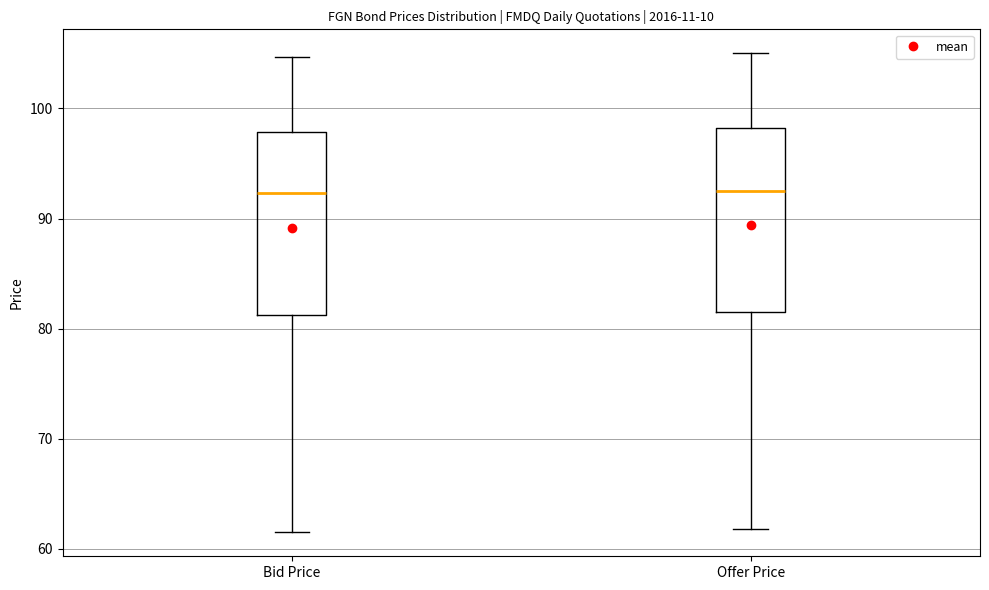

Reading left to right, transcribe this box plot: for each box, give where its median line is, the range the box spans, and where its two whiskers end, as read against the y-axis. The values are not printed on the chart, so give them approximately, as read against the axis.

Bid Price: median 92, box 81 to 98, whiskers 61 to 105
Offer Price: median 93, box 81 to 98, whiskers 62 to 105